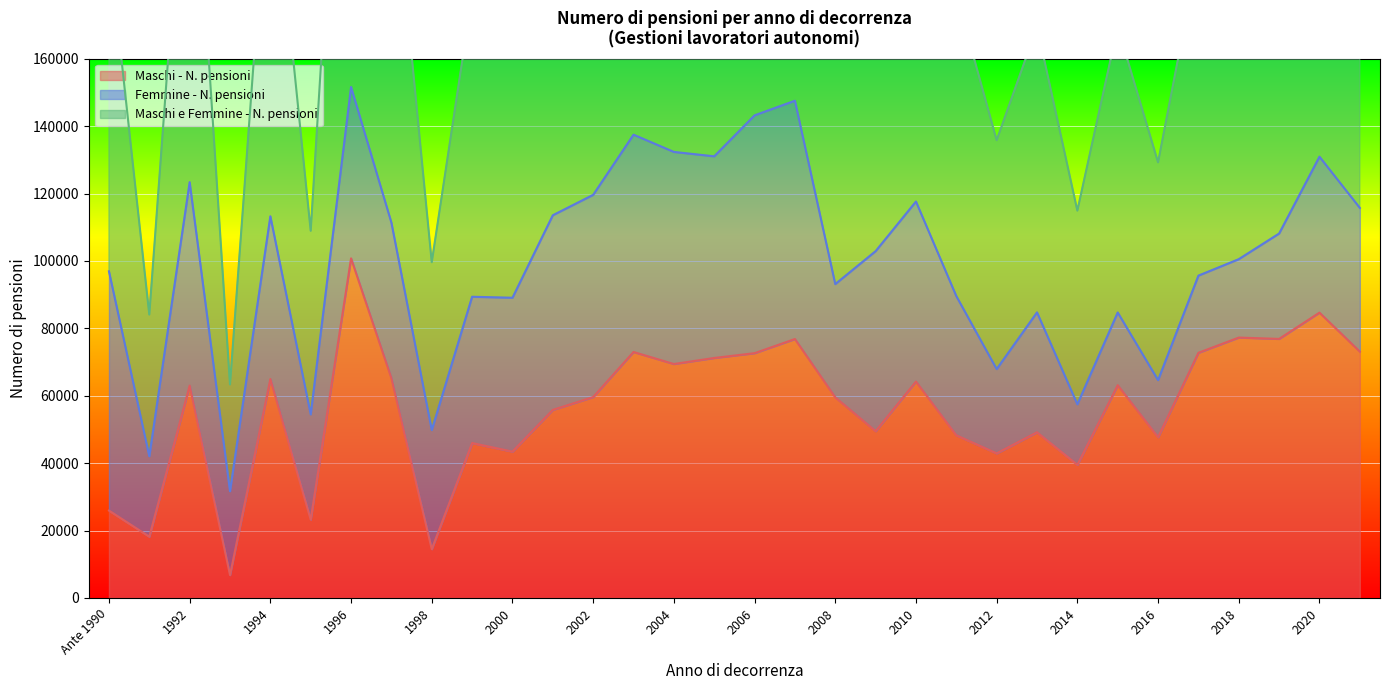

What is the highest value of the Maschi - N. pensioni series?

100772